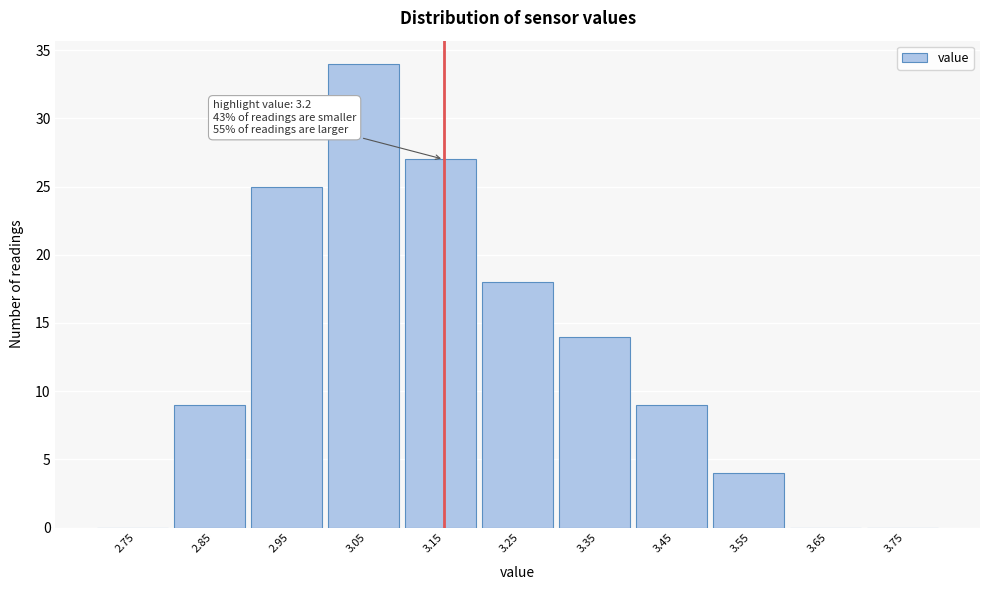

Which range on the x-axis has the tallest bar?

3.0 to 3.1